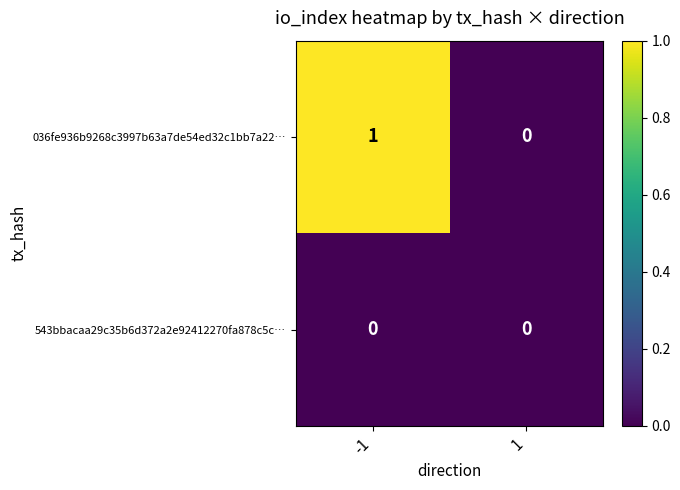

The 543bbacaa29c35b6d372a2e92412270fa878c5c… series shows 0 at -1. True or false?

True